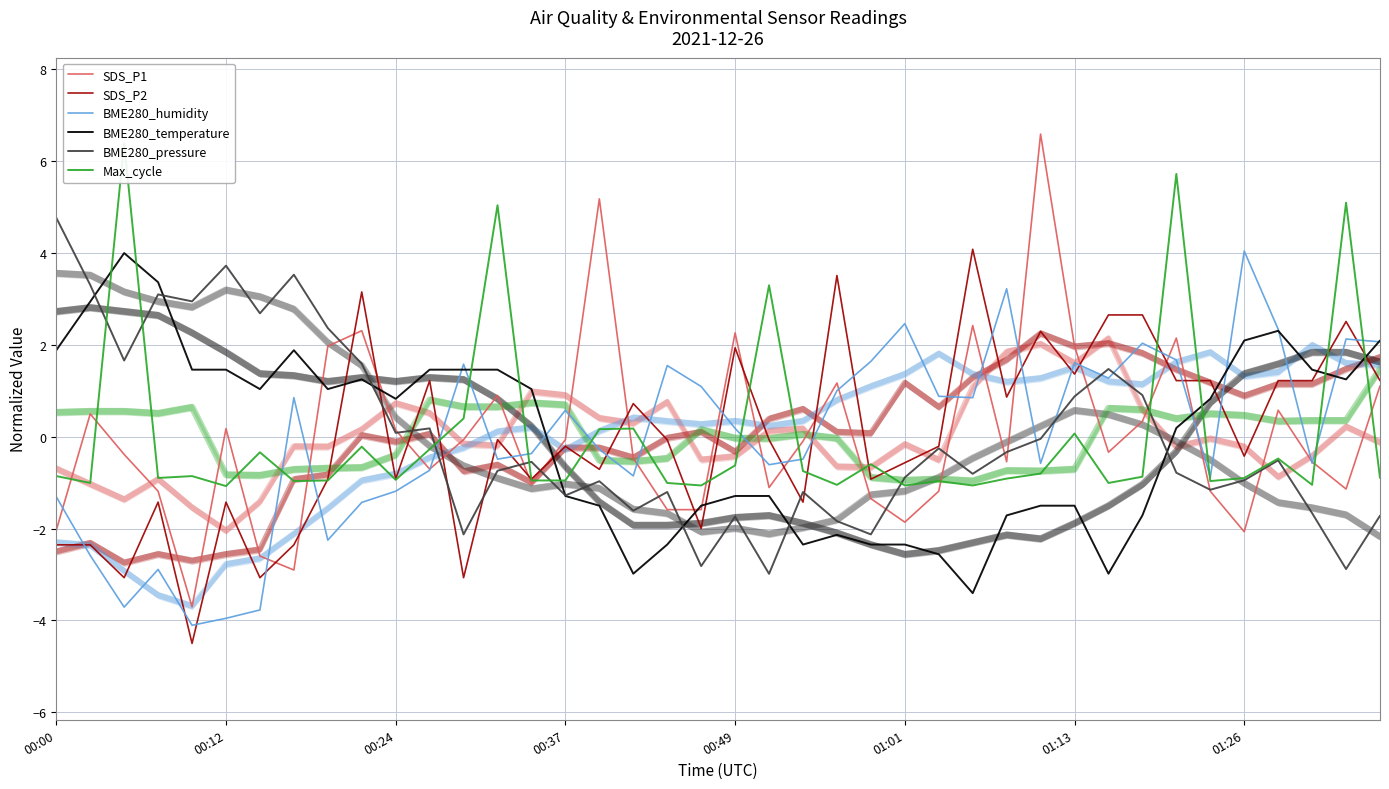

What is the difference between the second highest and minimum values in the Max_cycle series?

6.8